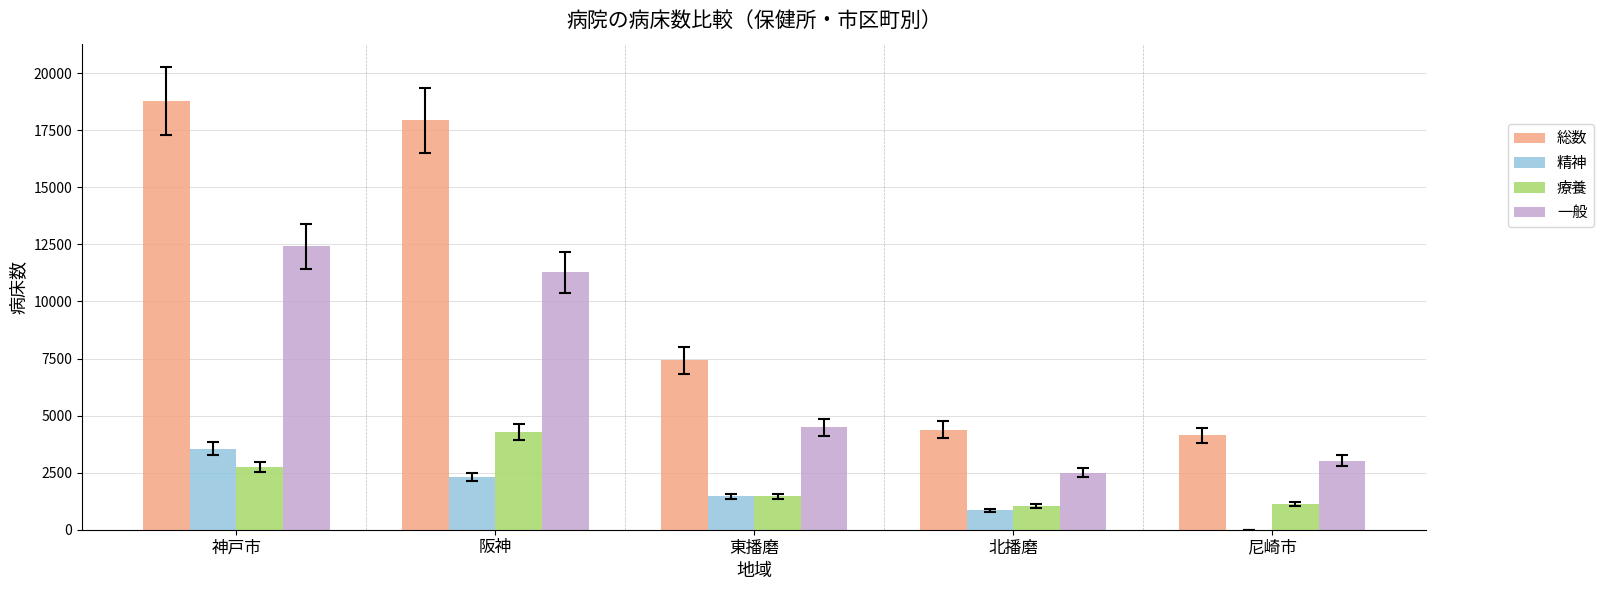

What is the greatest value displayed?

18779